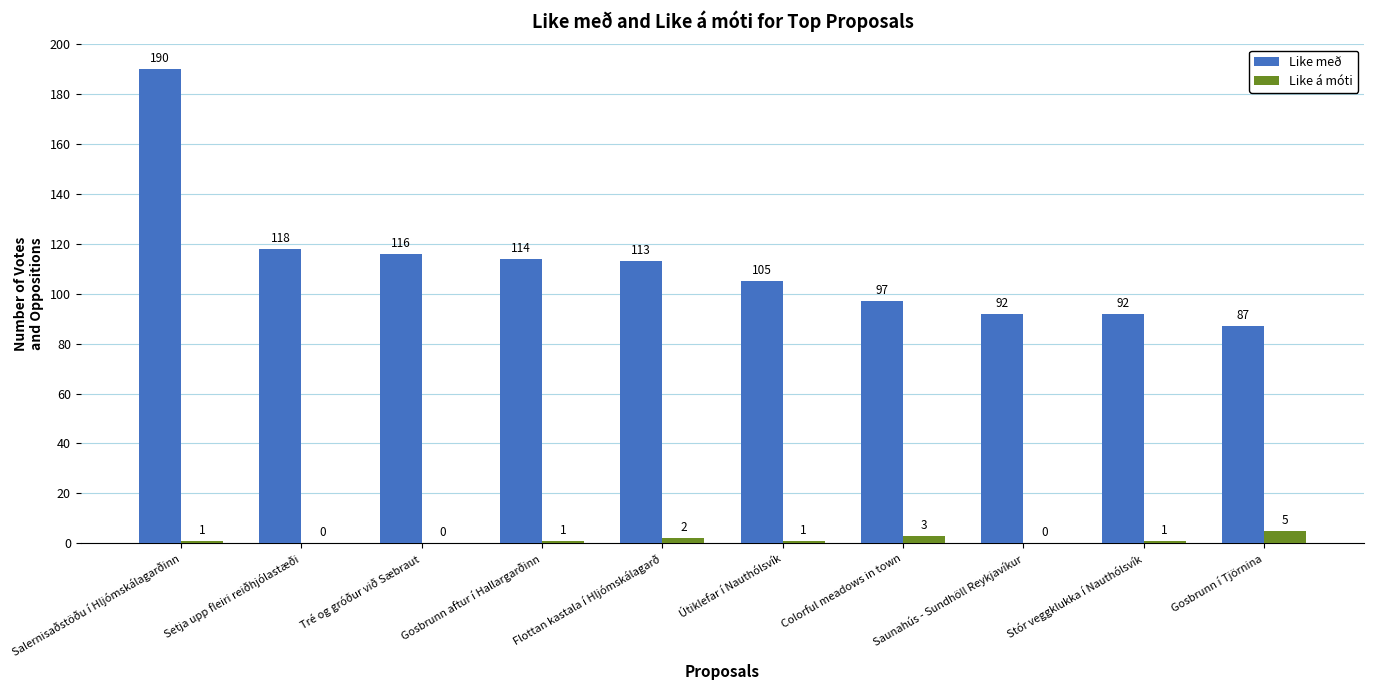

At which label does Like með reach its peak?

Salernisaðstöðu í Hljómskálagarðinn